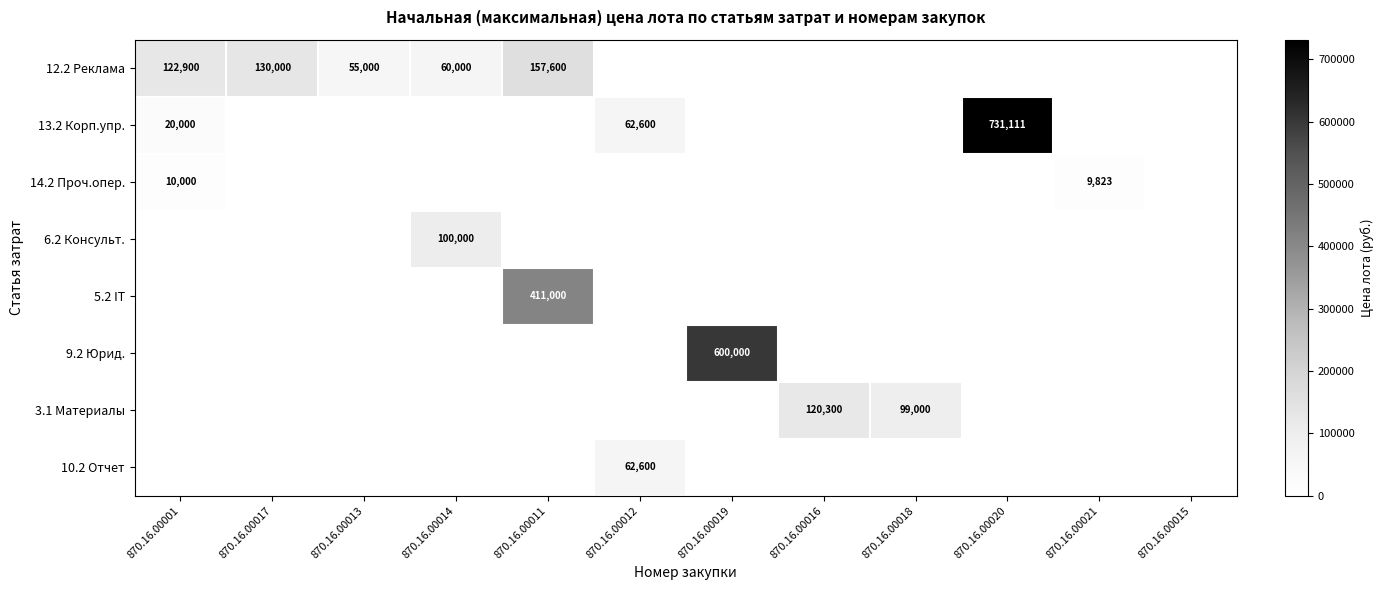

The value of 13.2 Корп.упр. at 870.16.00012 is 27143. True or false?

False